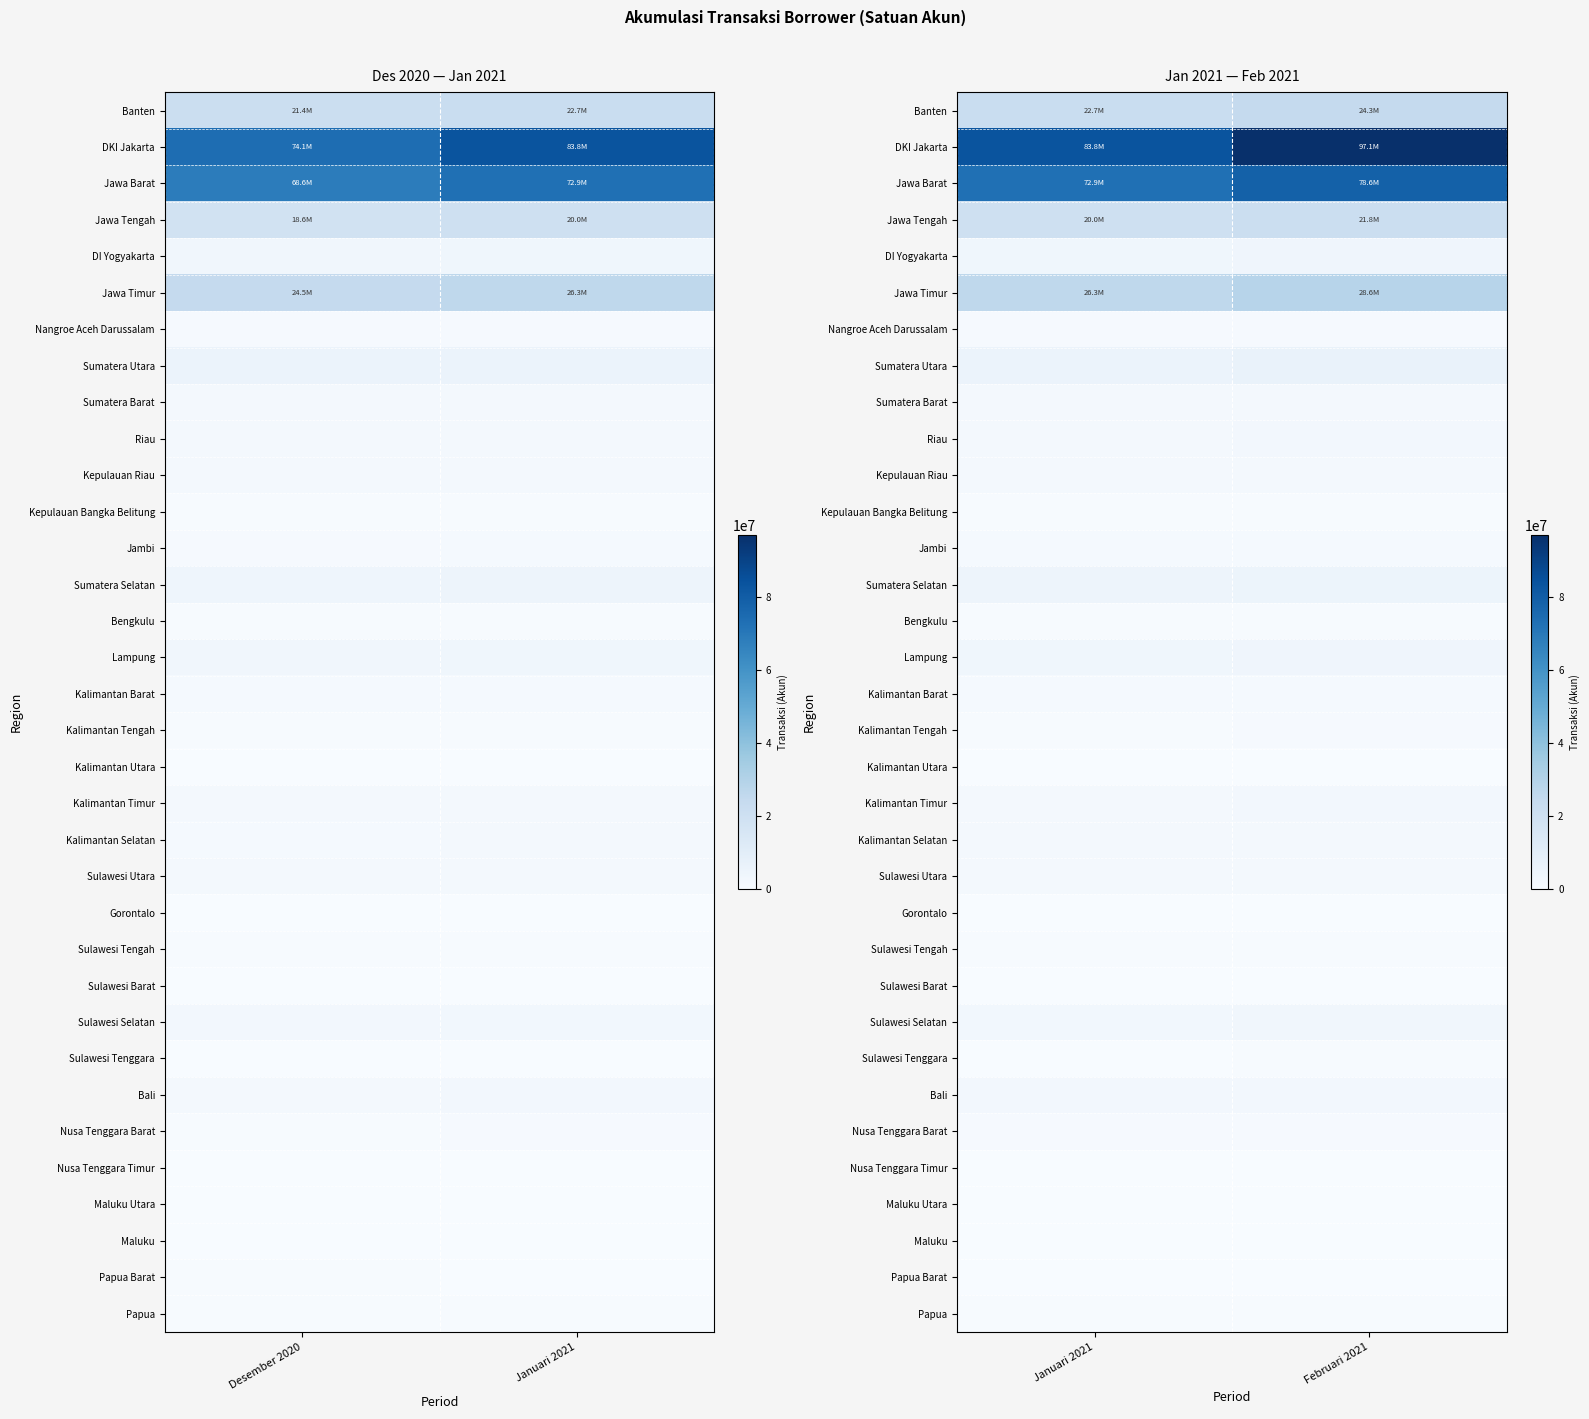

Count the number of categories in the chart.

2